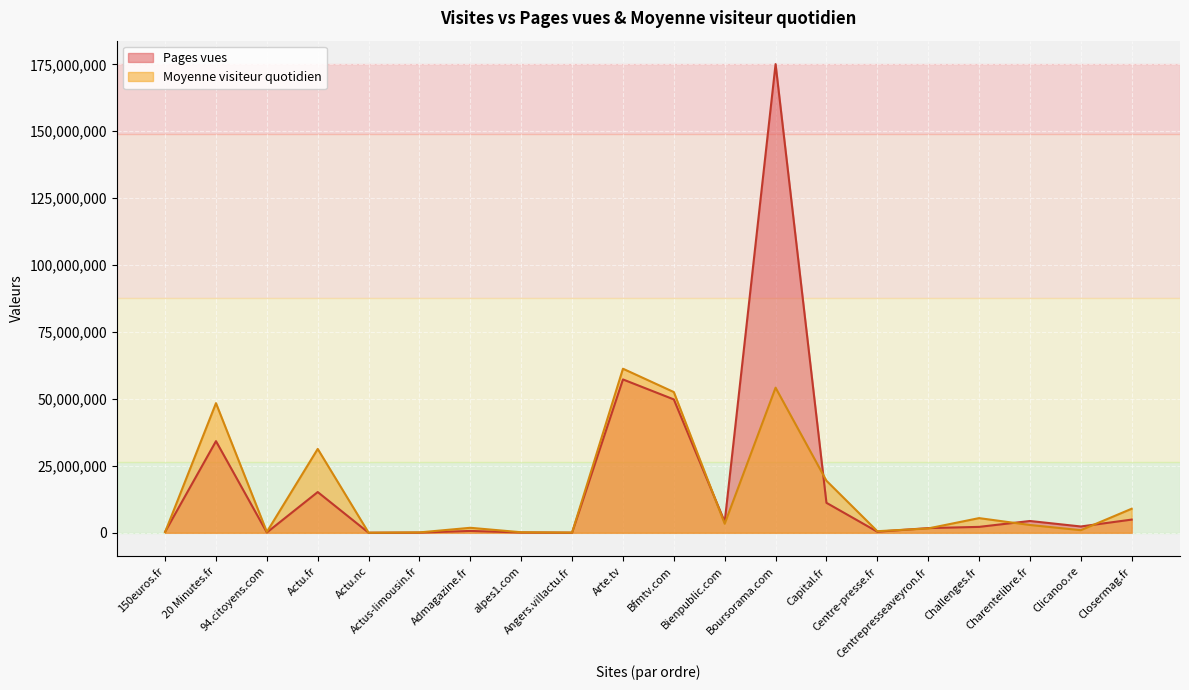

Read the Moyenne de visiteur quotidien value at 94.citoyens.com.

309799.3